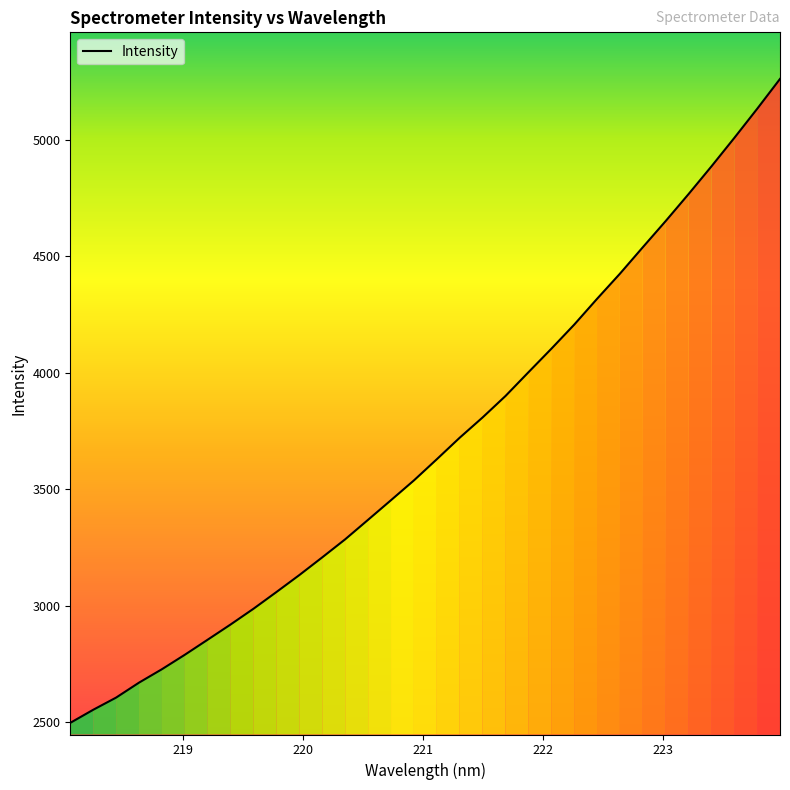

What is the difference between the maximum and minimum values?

2764.2